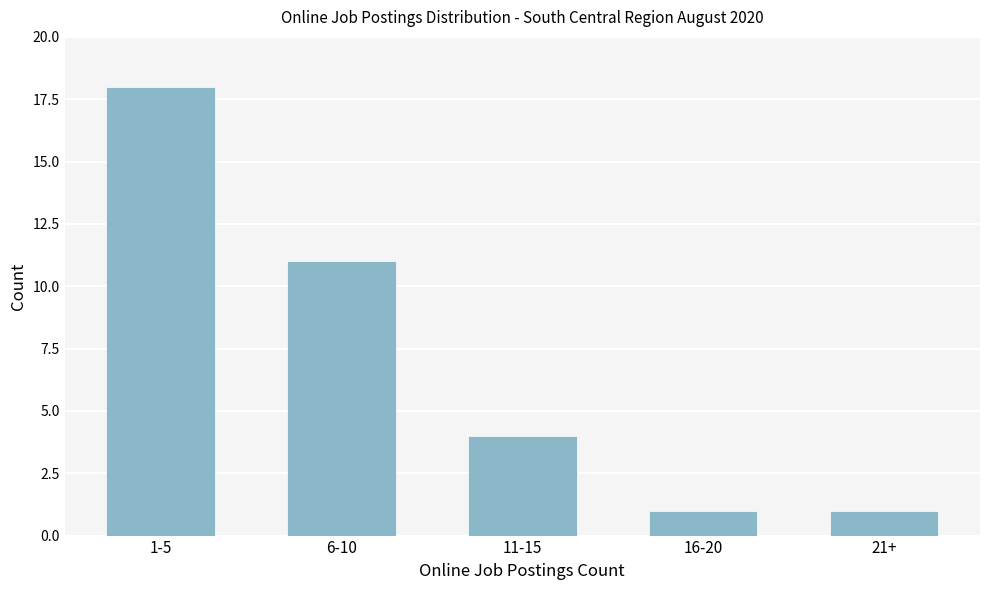

Reading left to right, transcribe all the data shown in this chart.

18	11	4	1	1